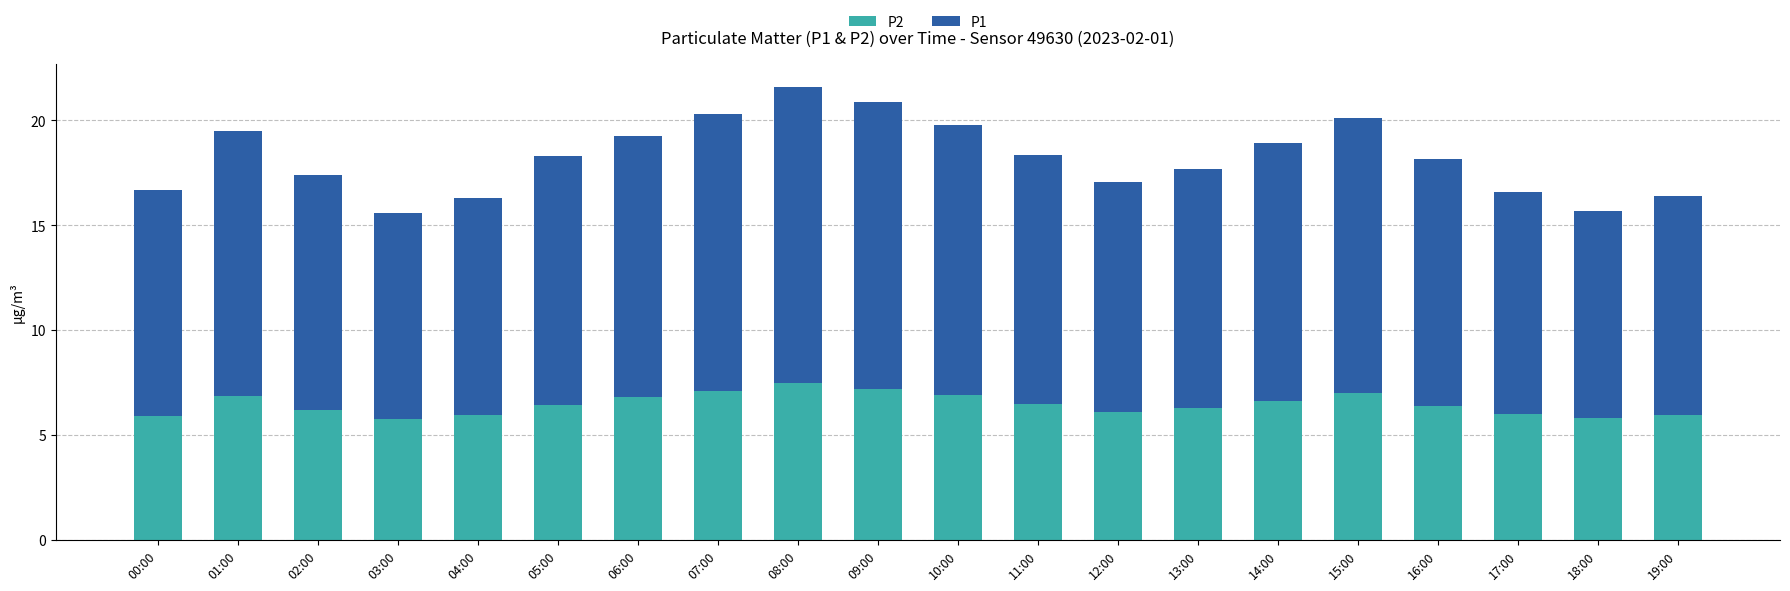

The value of P2 at 03:00 is 8.0. True or false?

False